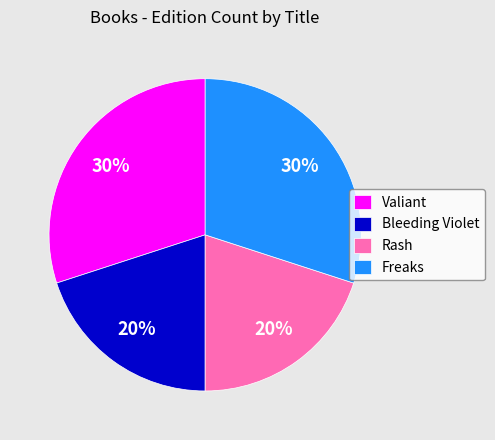

Is there a majority slice in this chart?

No